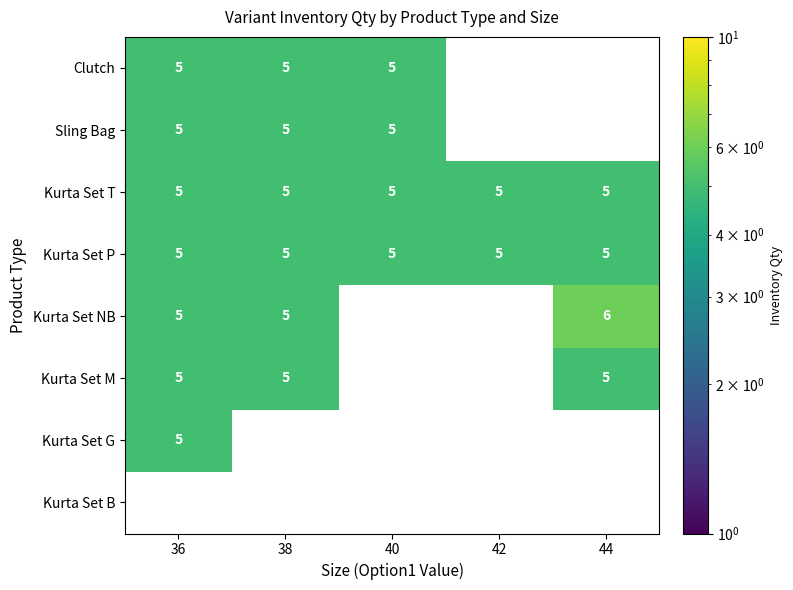

Read the Kurta Set P value at 42.

5